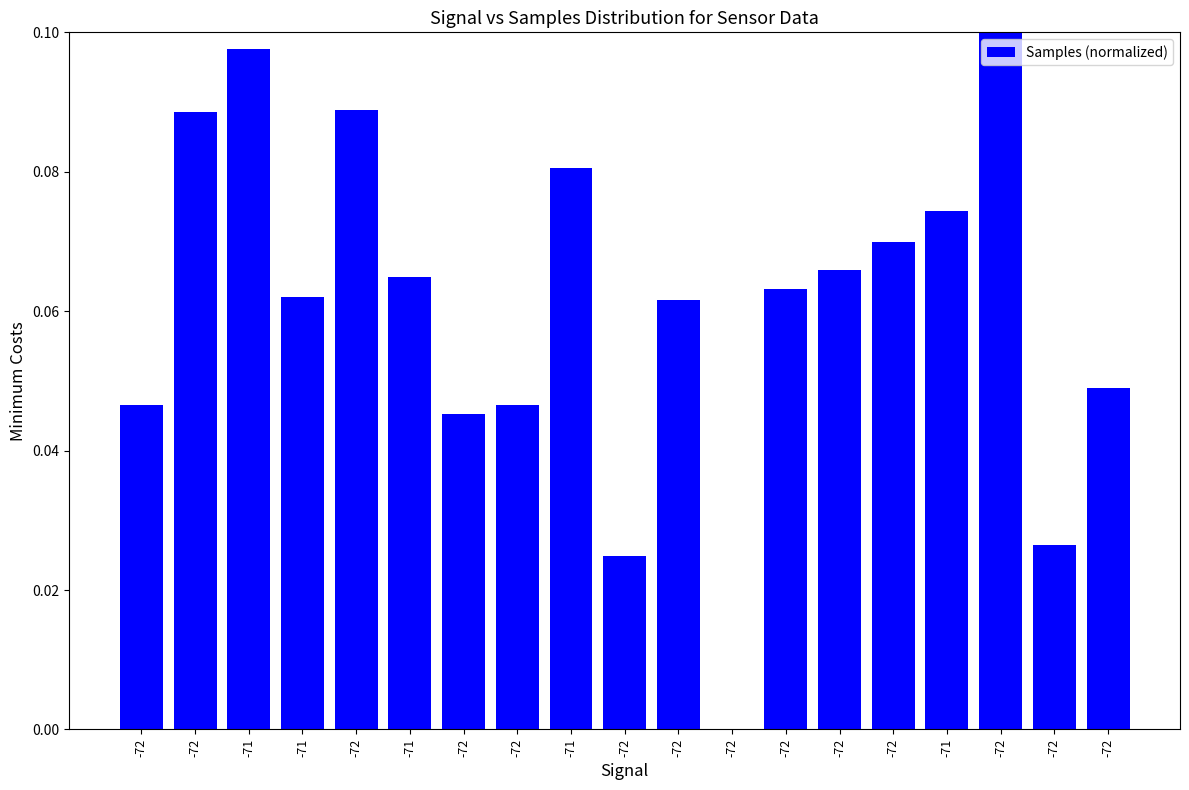

How many data points are above 0?

18